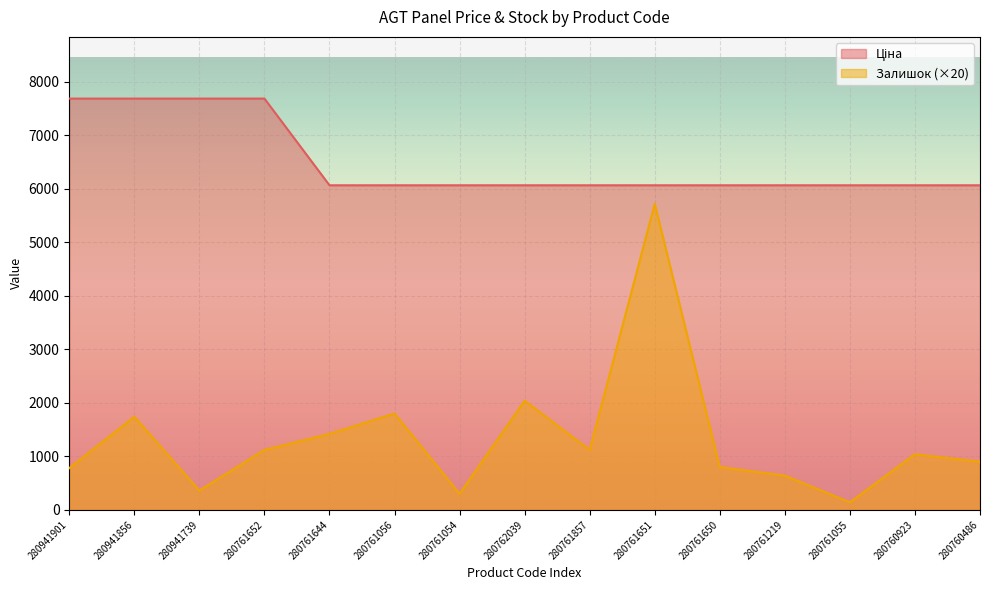

Reading left to right, what are all the values shown in this chart?

Ціна: 280941901=7688.0	280941856=7688.0	280941739=7688.0	280761652=7688.0	280761644=6067.2	280761056=6067.2	280761054=6067.2	280762039=6067.2	280761857=6067.2	280761651=6067.2	280761650=6067.2	280761219=6067.2	280761055=6067.2	280760923=6067.2	280760486=6067.2
Залишок: 280941901=780.0	280941856=1740.0	280941739=360.0	280761652=1120.0	280761644=1420.0	280761056=1800.0	280761054=300.0	280762039=2040.0	280761857=1120.0	280761651=5720.0	280761650=800.0	280761219=640.0	280761055=140.0	280760923=1040.0	280760486=900.0